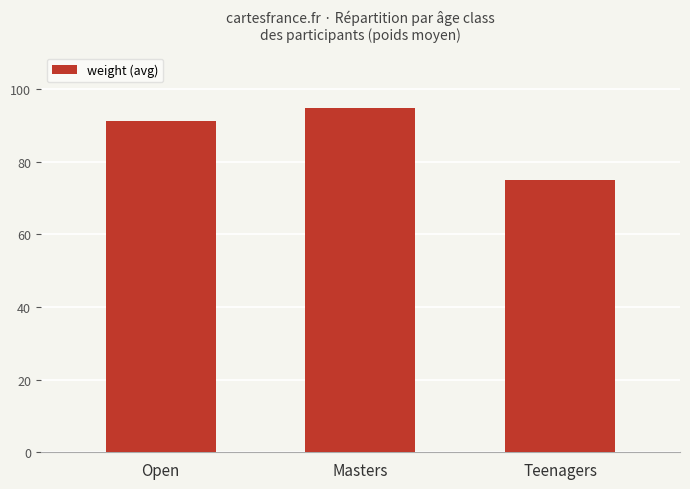

Between Teenagers and Masters, which is larger?

Masters